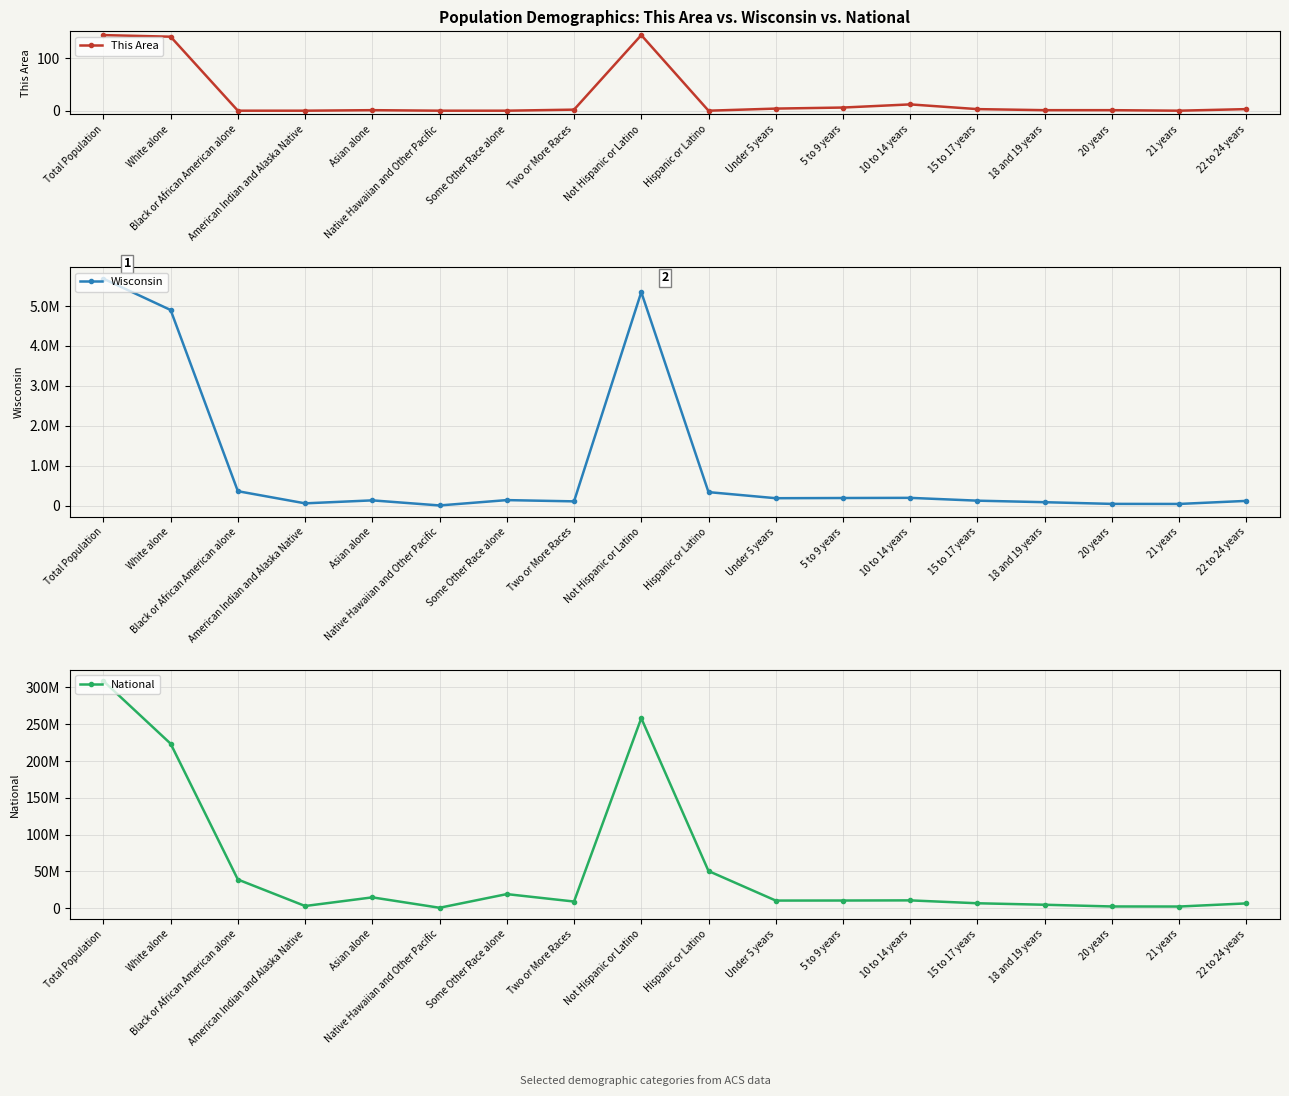

True or false: This Area has a value of 1 at Two or More Races.

False